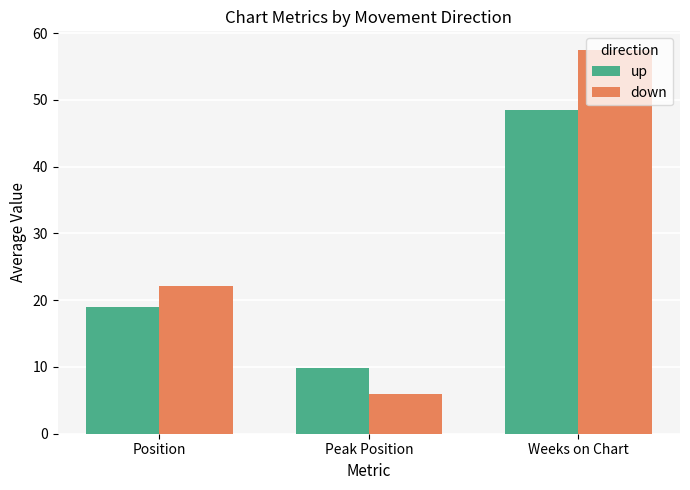

Which series has the widest spread of values?

down